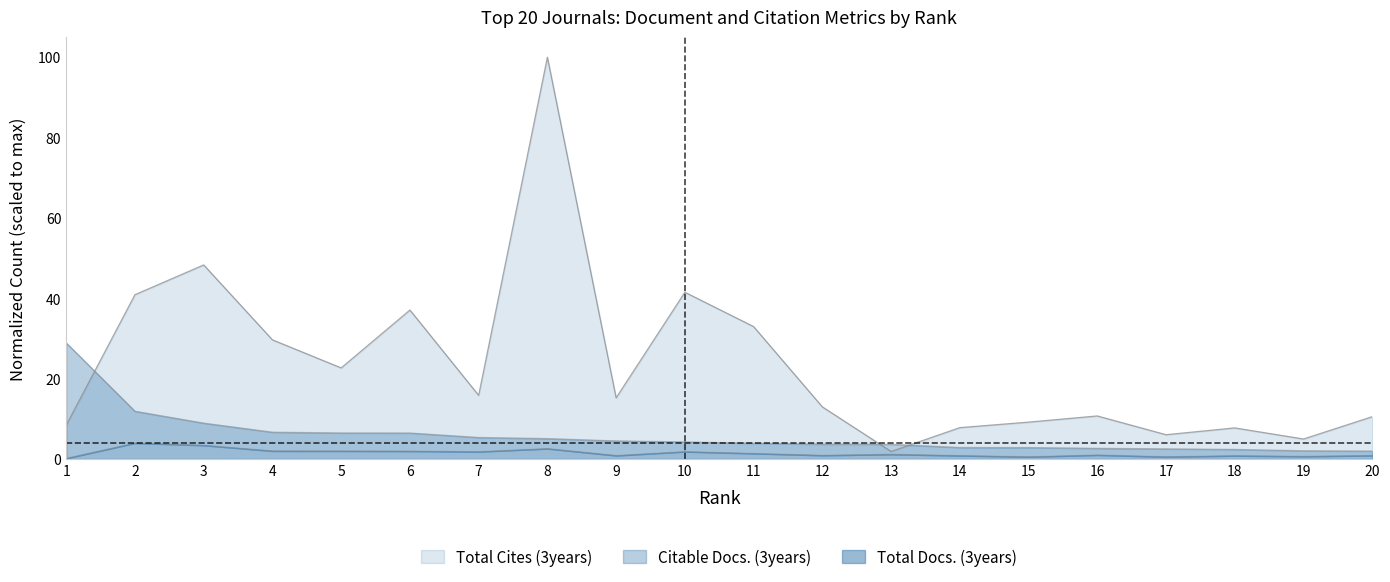

Reading left to right, list all the values displayed in this chart.

Total Docs. (3years): 1=0.2	2=4.0	3=3.4	4=2.0	5=2.0	6=2.0	7=1.8	8=2.6	9=0.9	10=1.8	11=1.4	12=0.9	13=1.2	14=0.8	15=0.5	16=1.0	17=0.6	18=0.8	19=0.6	20=0.9
Total Cites (3years): 1=8.4	2=40.9	3=48.3	4=29.7	5=22.7	6=37.1	7=15.8	8=100.0	9=15.2	10=41.5	11=32.9	12=13.0	13=1.9	14=7.8	15=9.2	16=10.7	17=6.0	18=7.7	19=5.0	20=10.5
Citable Docs. (3years): 1=28.9	2=11.9	3=8.9	4=6.7	5=6.5	6=6.5	7=5.4	8=5.1	9=4.5	10=4.3	11=3.9	12=3.7	13=3.7	14=2.9	15=2.8	16=2.6	17=2.5	18=2.4	19=2.0	20=2.0